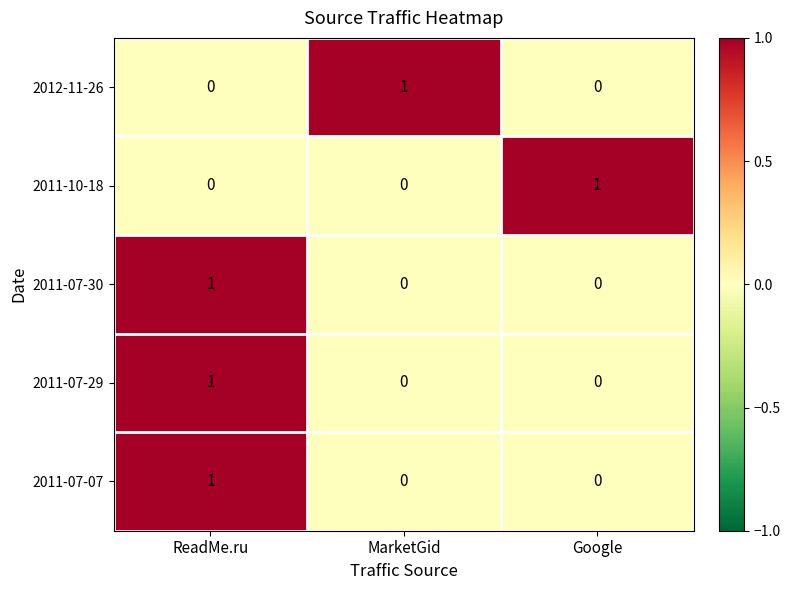

Reading left to right, transcribe all the data shown in this chart.

2012-11-26: 0	1	0
2011-10-18: 0	0	1
2011-07-30: 1	0	0
2011-07-29: 1	0	0
2011-07-07: 1	0	0